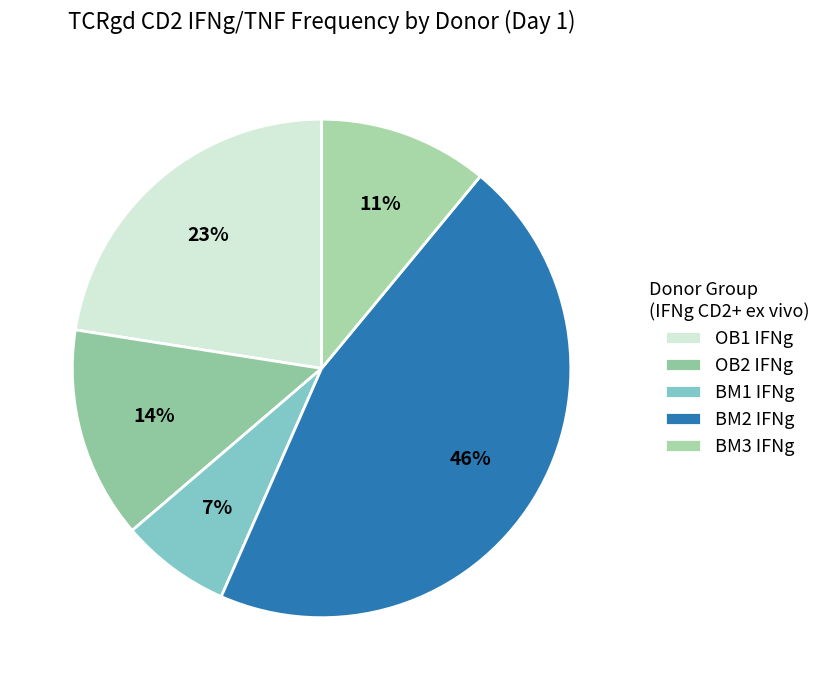

What percentage is the OB2 IFNg slice, to the nearest percent?

14%